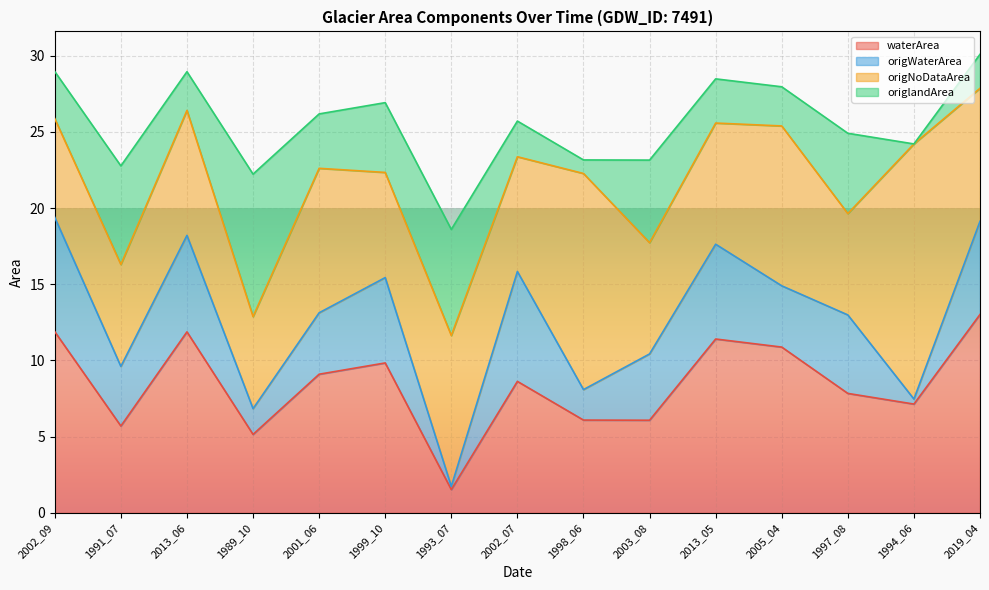

Is it true that origlandArea equals 4.4 at 2013_06?

False